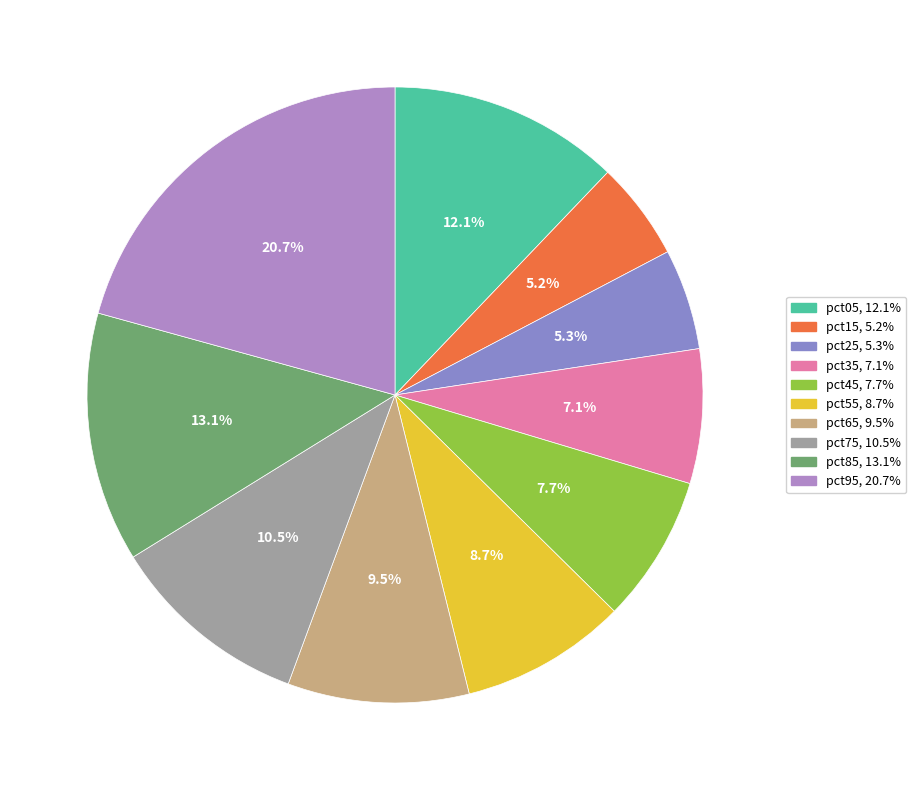

How many slices are in this pie chart?

10